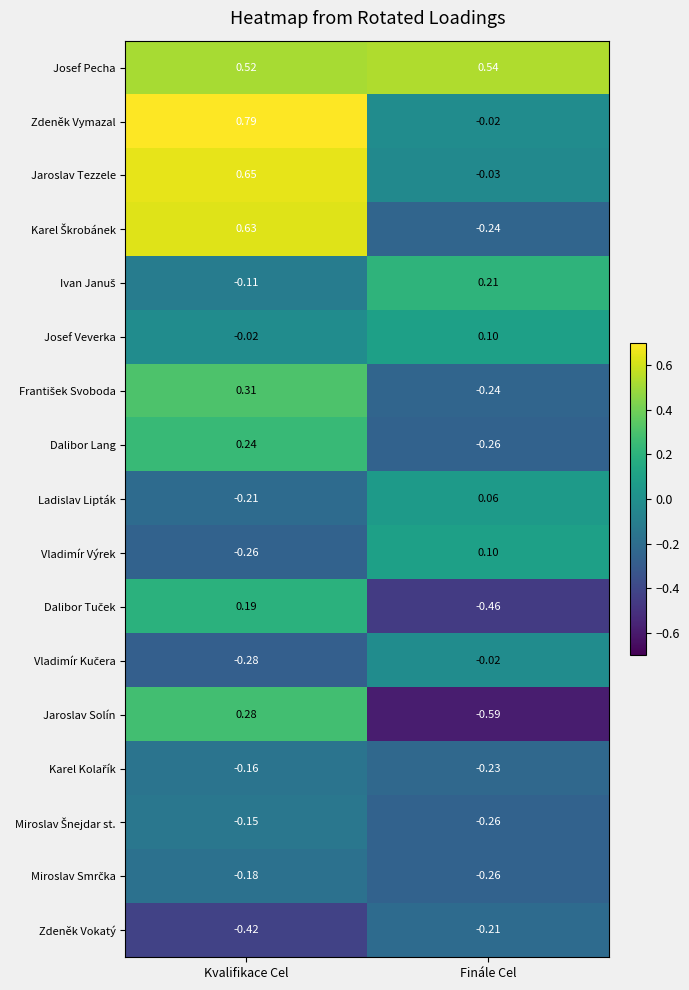

Which category has the highest value across all series?

Kvalifikace Cel